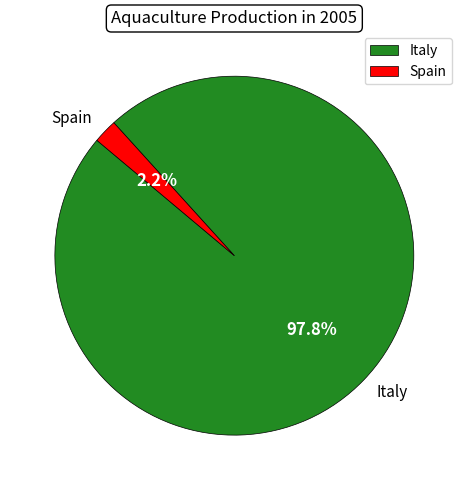

To the nearest percent, what is the difference between the largest and smallest slice percentages?

96%